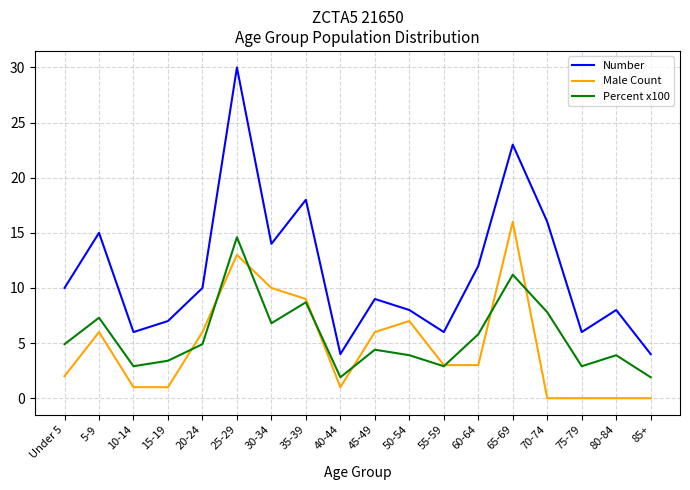

At which category is the sum across all series the highest?

25-29